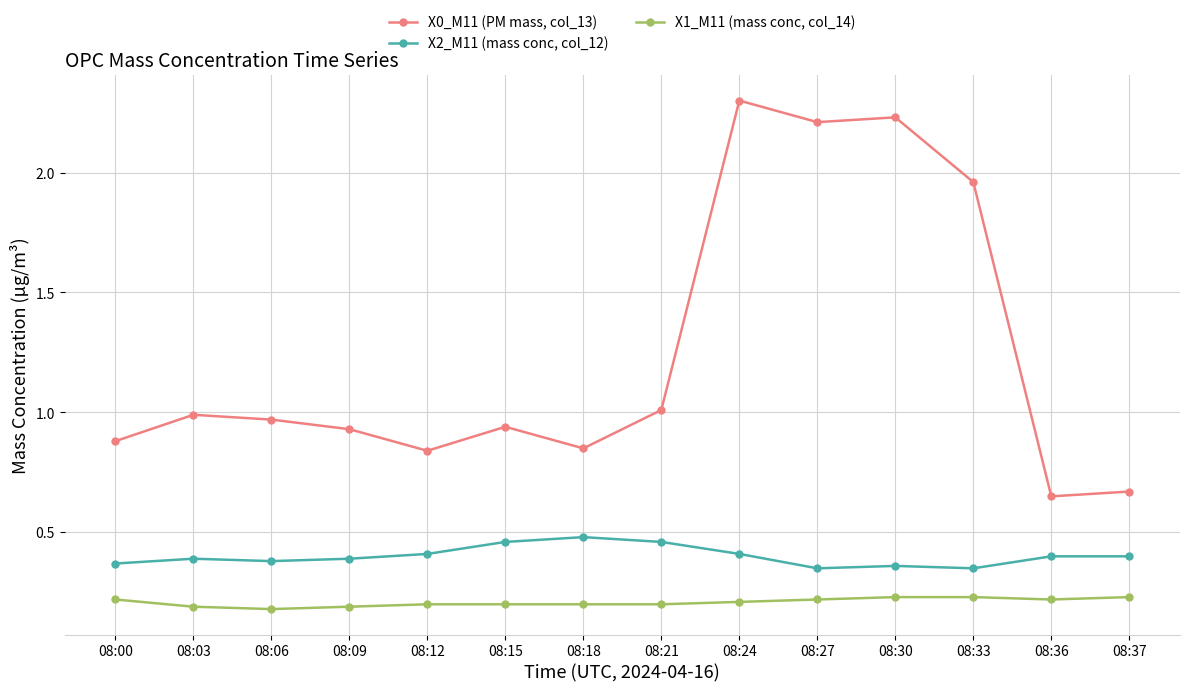

What is the difference between the second highest and second lowest values in the X0_M11 (PM mass, col_13) series?

1.6